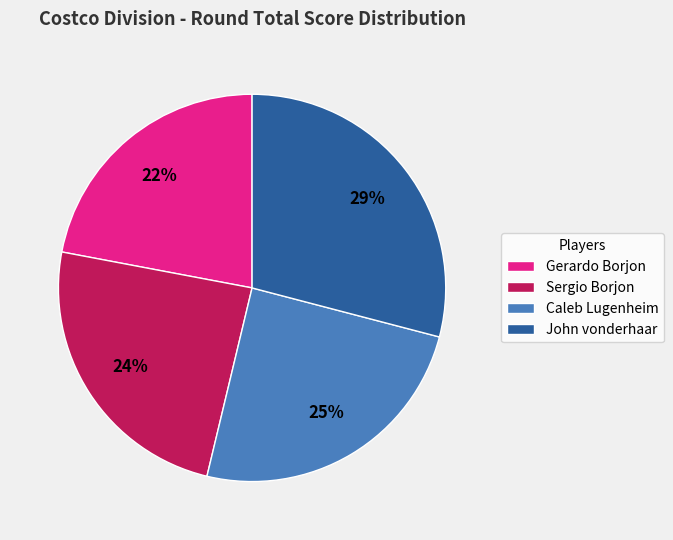

Is it true that Gerardo Borjon is 33% of the pie?

False